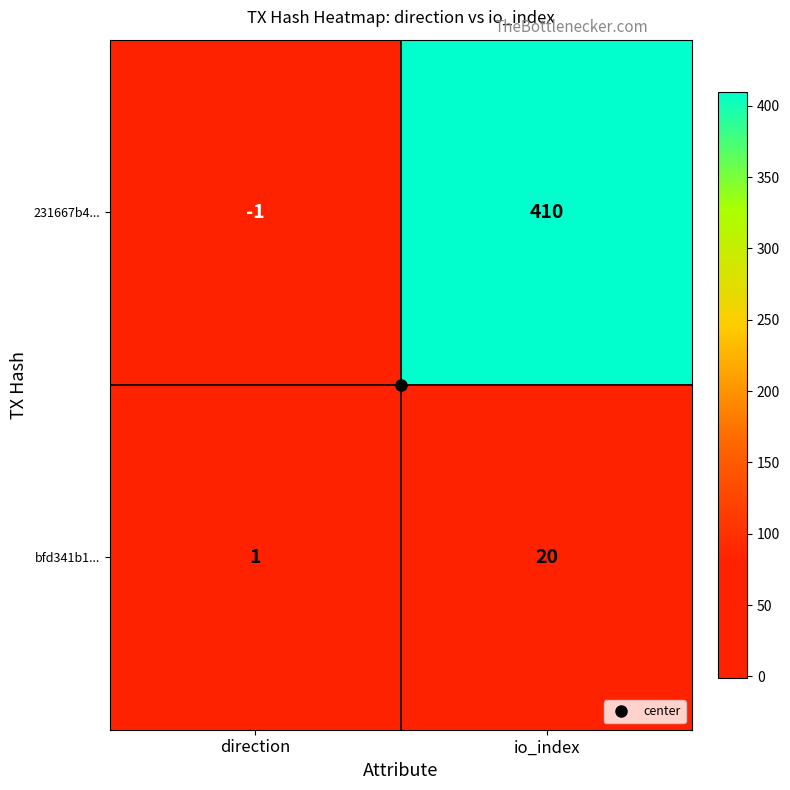

True or false: 231667b4... has a value of 239 at io_index.

False